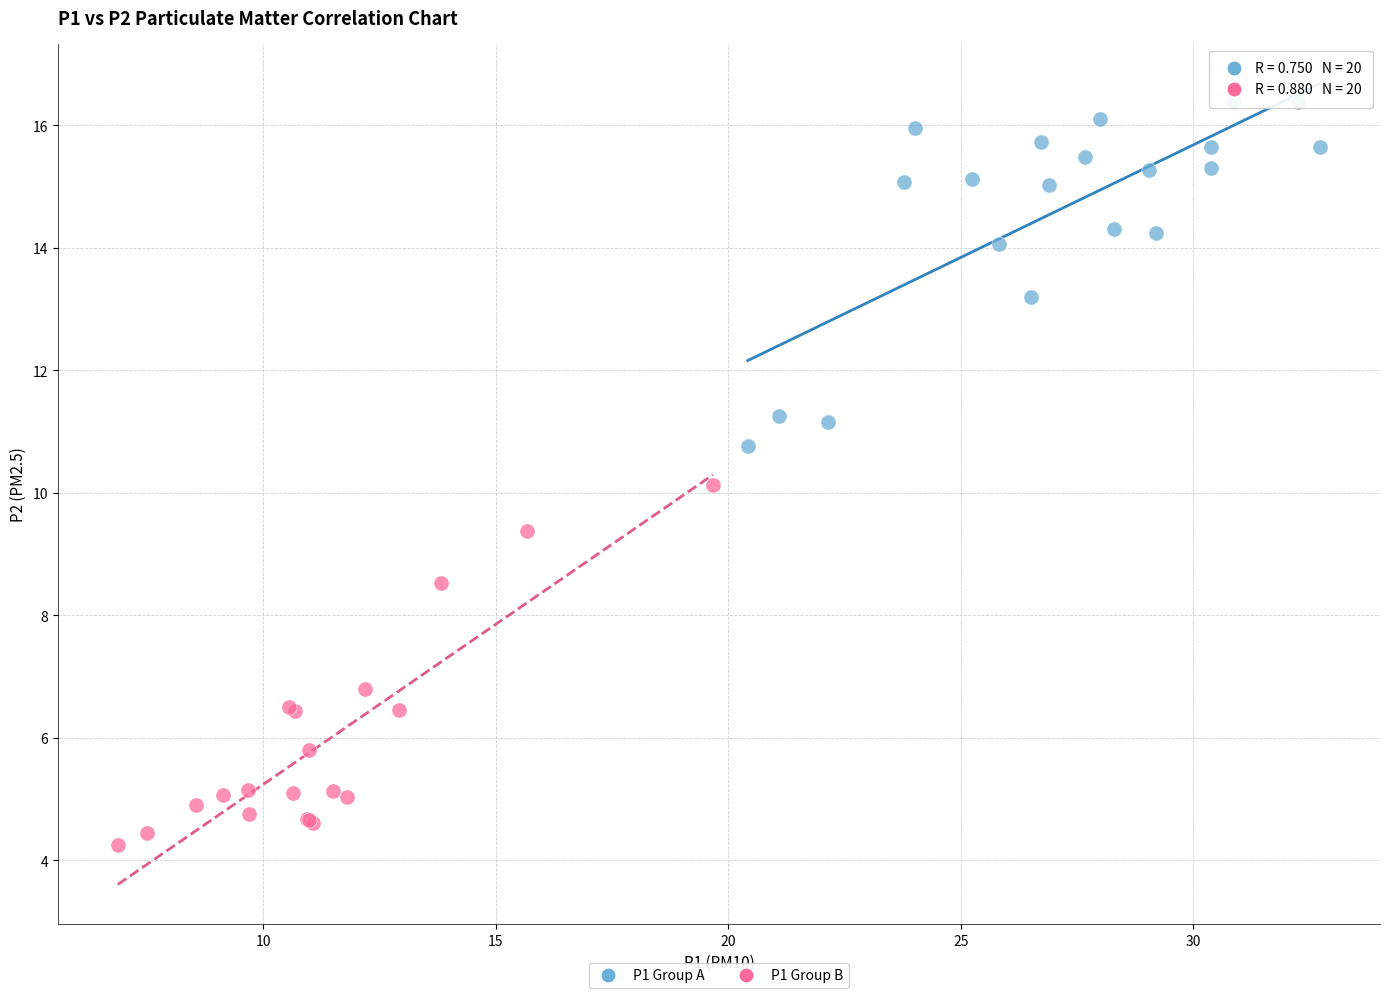

Which series reaches the maximum Y coordinate?

P1 Group A